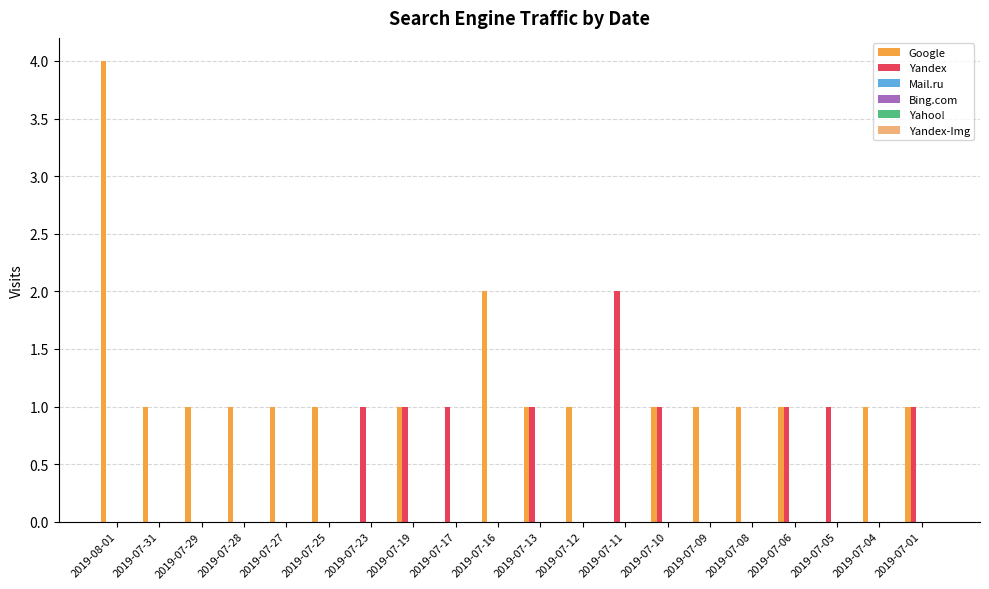

Which series has the largest total across all categories?

Google